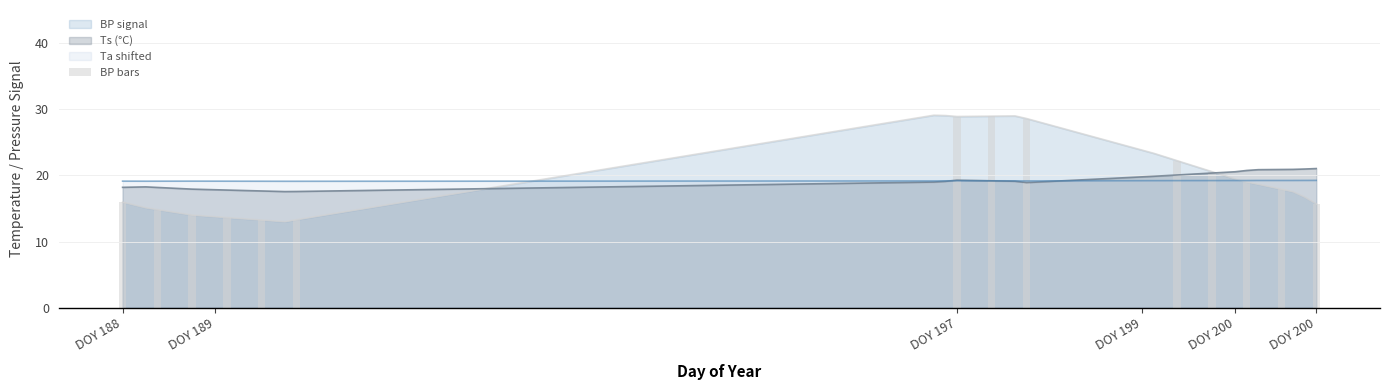

Is it true that the value at DOY 200 is 19.0?

True